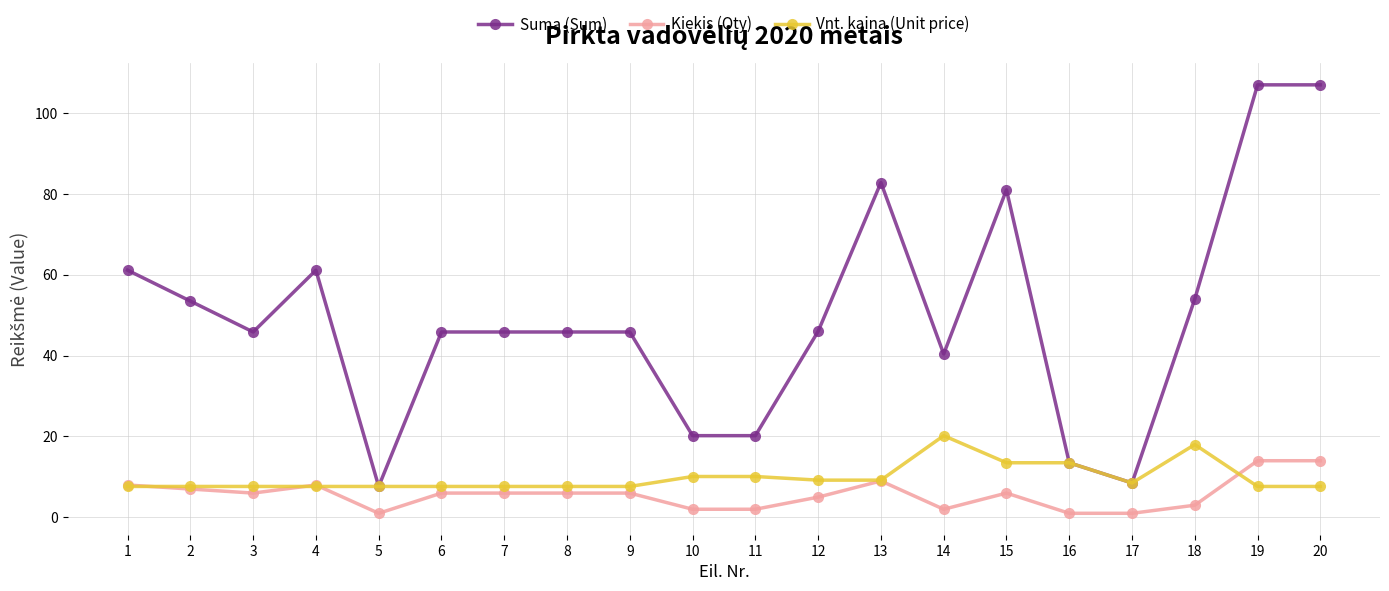

What is the difference between the second highest and second lowest values in the Vnt. kaina (Unit price) series?

10.4